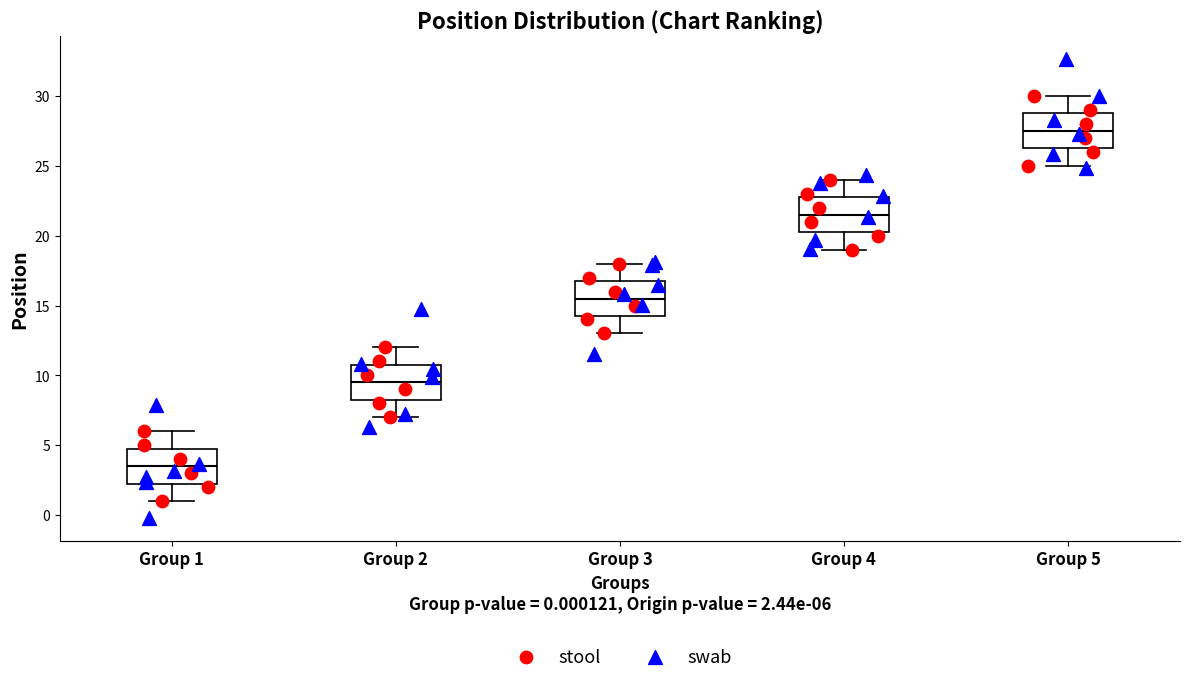

Where is the upper edge of the box for Group 1 on the y-axis? The values are not printed on the chart, so give them approximately, as read against the axis.

5.0